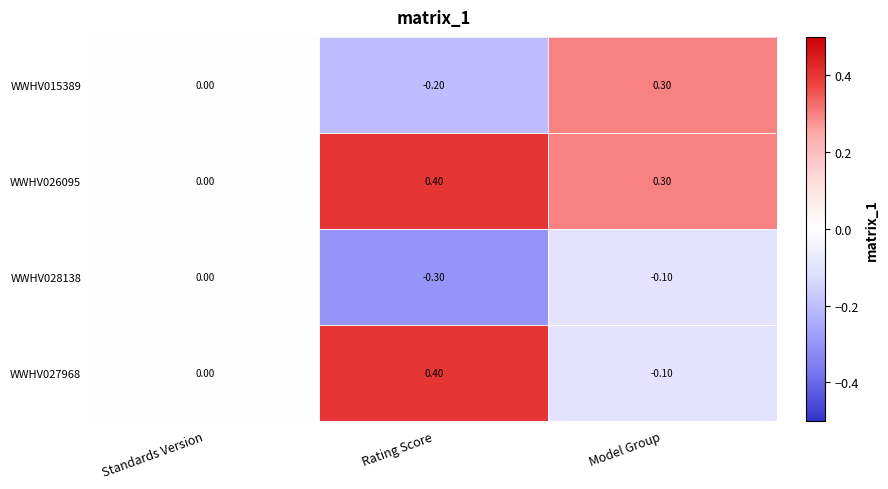

At which category is the sum across all series the highest?

Model Group